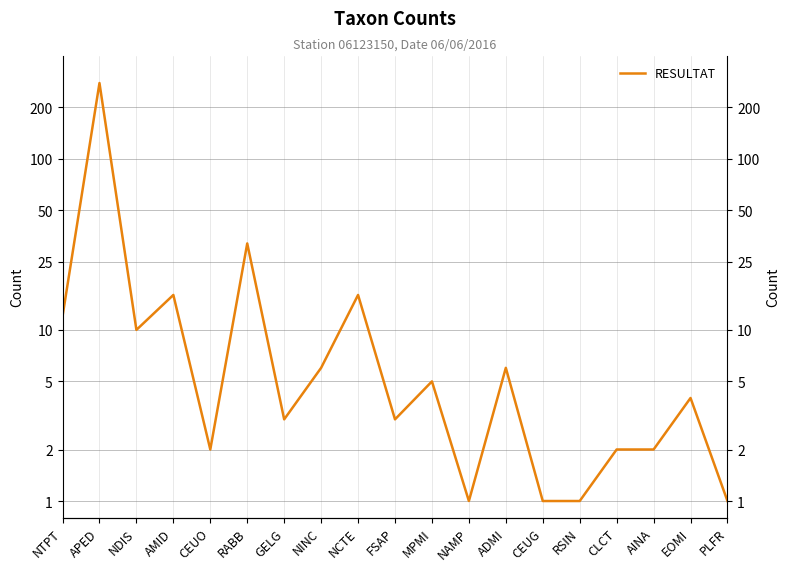

At which category does the data reach its first local valley?

NDIS